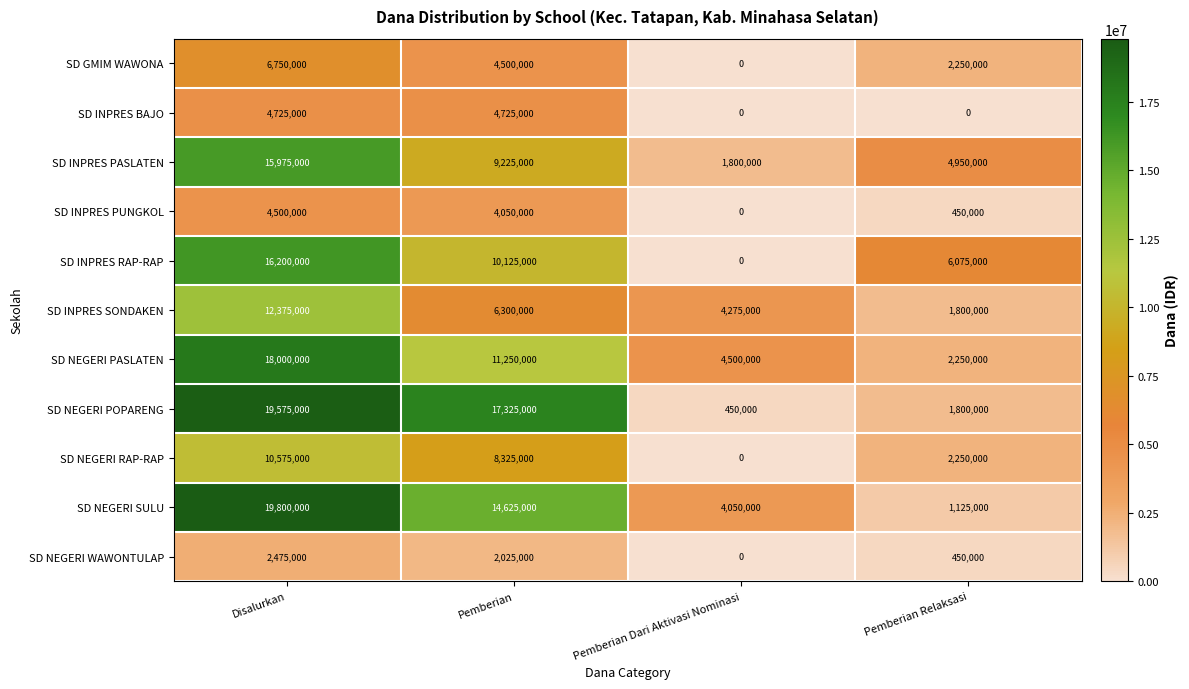

The value of SD INPRES PUNGKOL at Pemberian is 1330750. True or false?

False